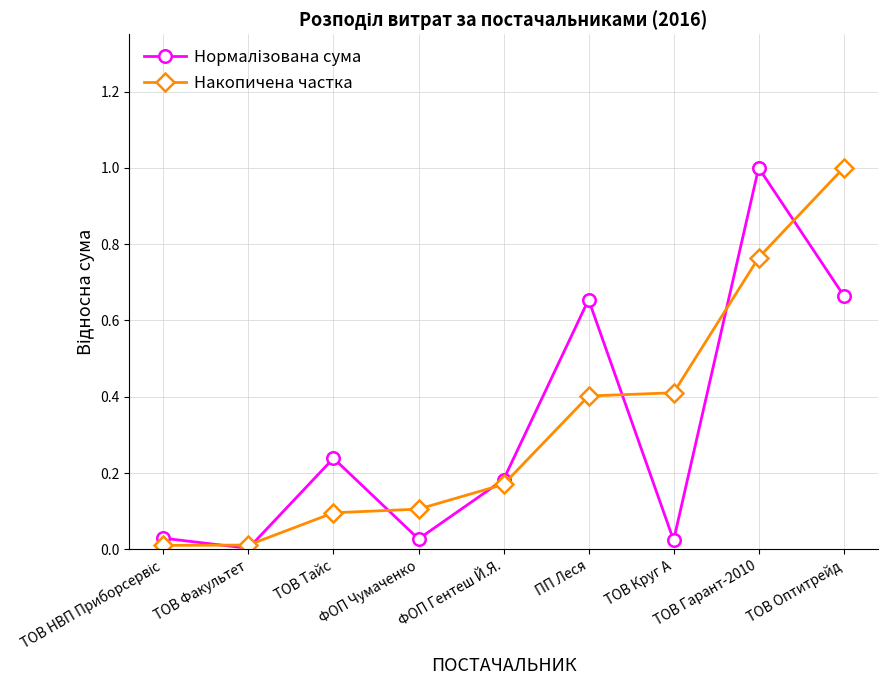

What is the sum of the Накопичена частка values at ПП Леся and ТОВ Оптитрейд?

1.4